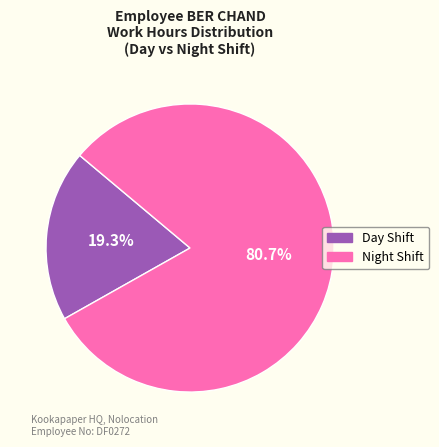

Combined, do Night Shift and Day Shift account for over 50%?

Yes